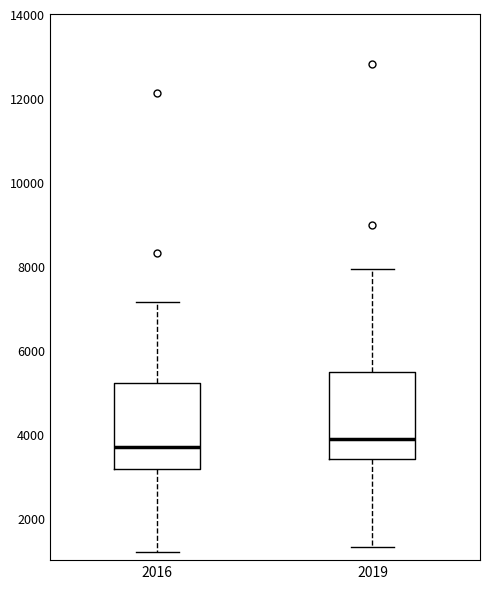

Where does the lower whisker of the box at x = 2016 end on the y-axis? The values are not printed on the chart, so give them approximately, as read against the axis.

1200